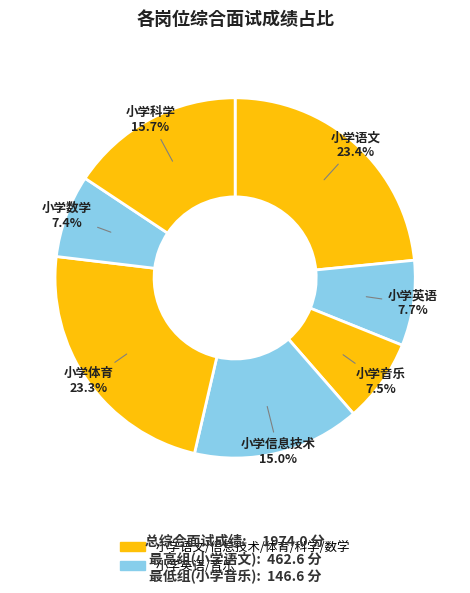

Count the number of slices in the pie.

7